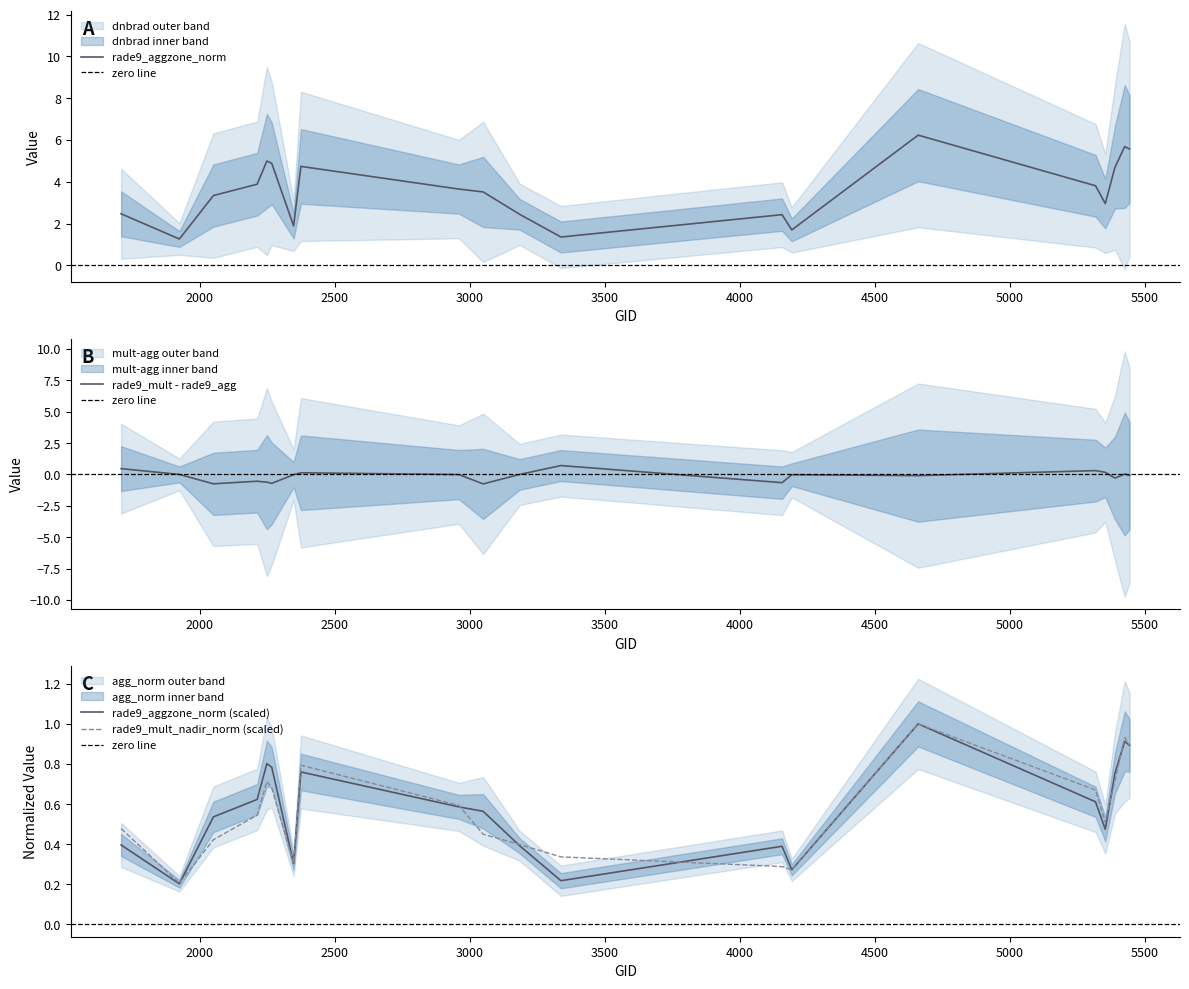

True or false: rade9_mult_nadir_norm has a value of 0.5 at 5354.

True